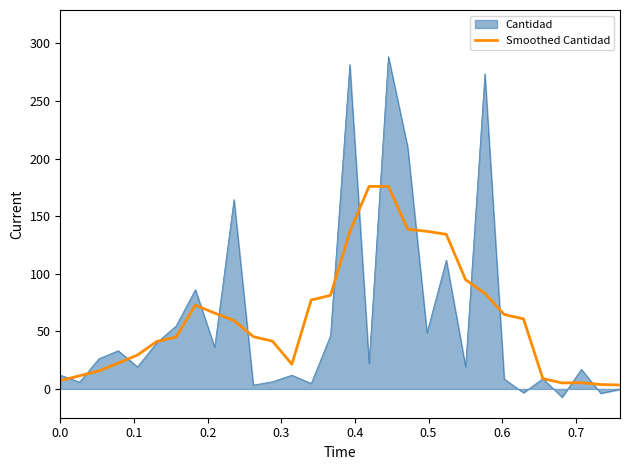

Which series has the widest spread of values?

Cantidad